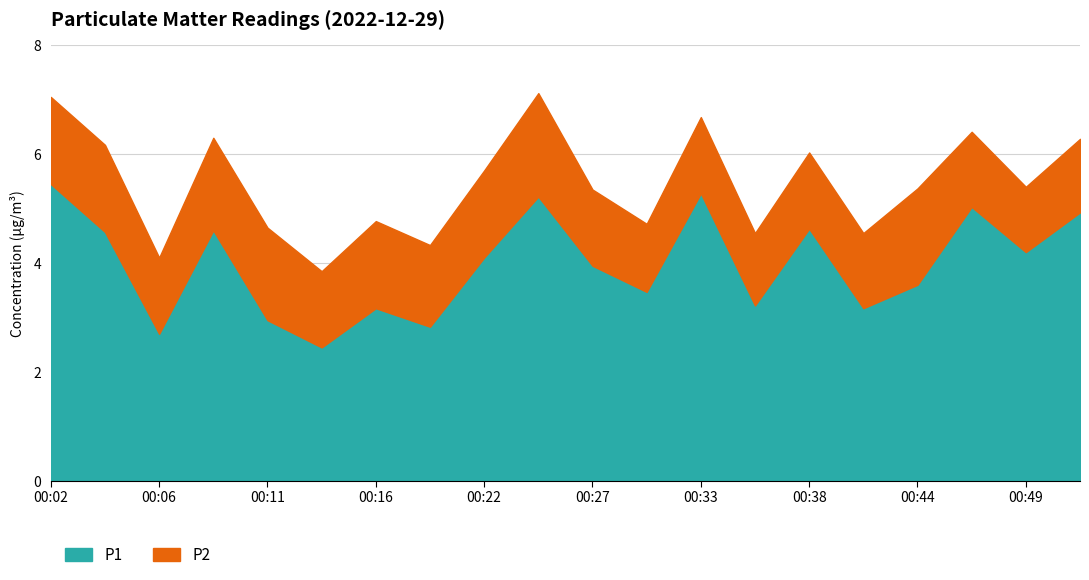

What is the approximate value of P1 at 00:41?

3.2